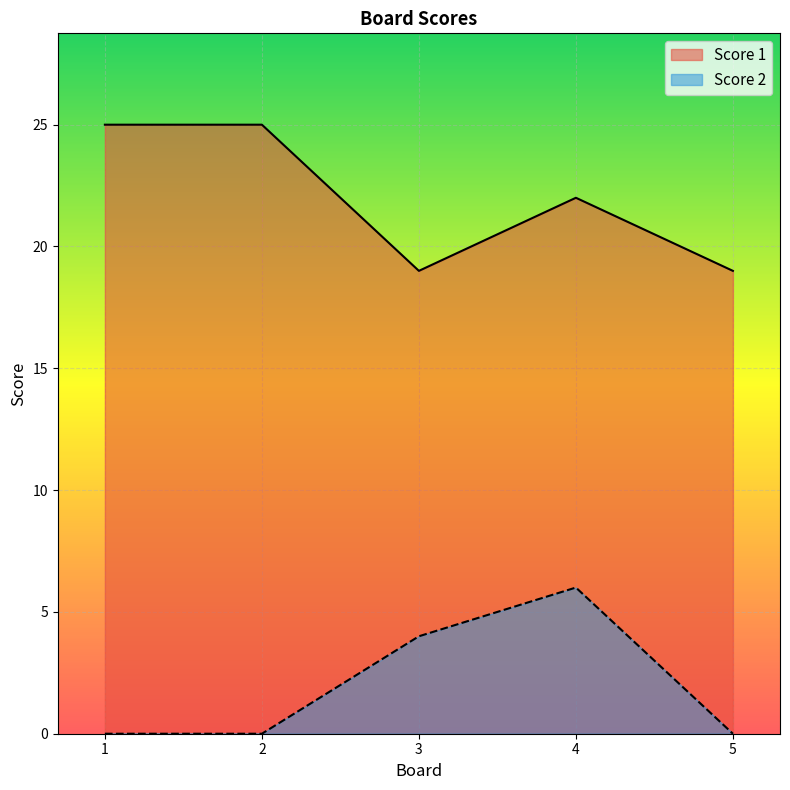

True or false: Score 1 has more than 0 interior local peaks.

True